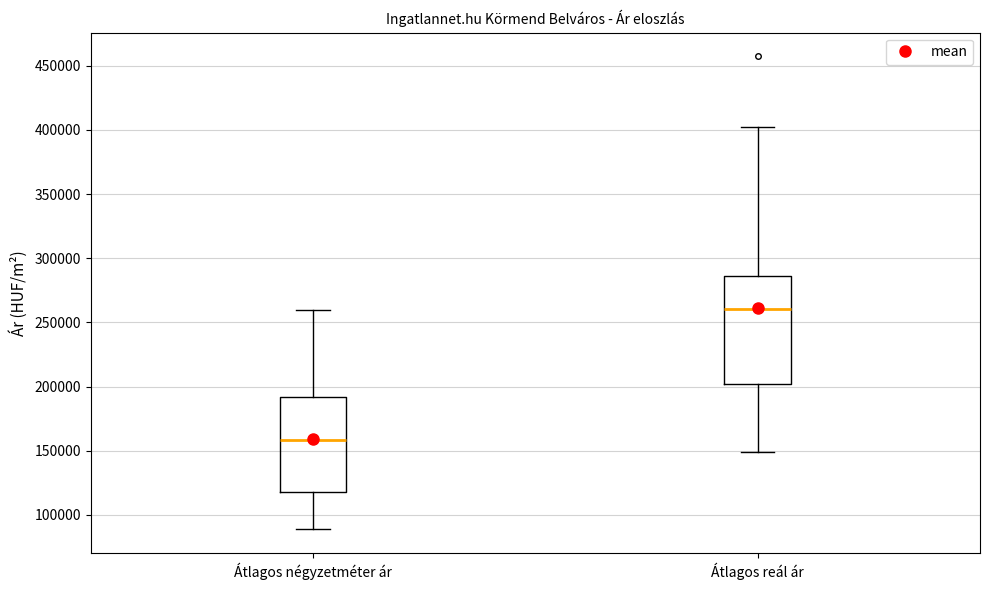

Reading left to right, transcribe this box plot: for each box, give where its median line is, the range the box spans, and where its two whiskers end, as read against the y-axis. The values are not printed on the chart, so give them approximately, as read against the axis.

Átlagos négyzetméter ár: median 160000, box 120000 to 190000, whiskers 90000 to 260000
Átlagos reál ár: median 260000, box 200000 to 285000, whiskers 150000 to 400000